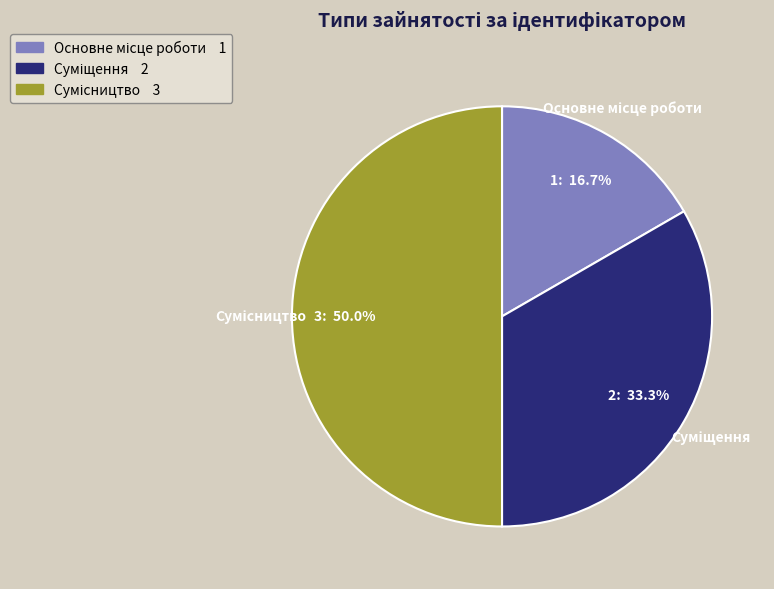

How many segments does this pie chart have?

3